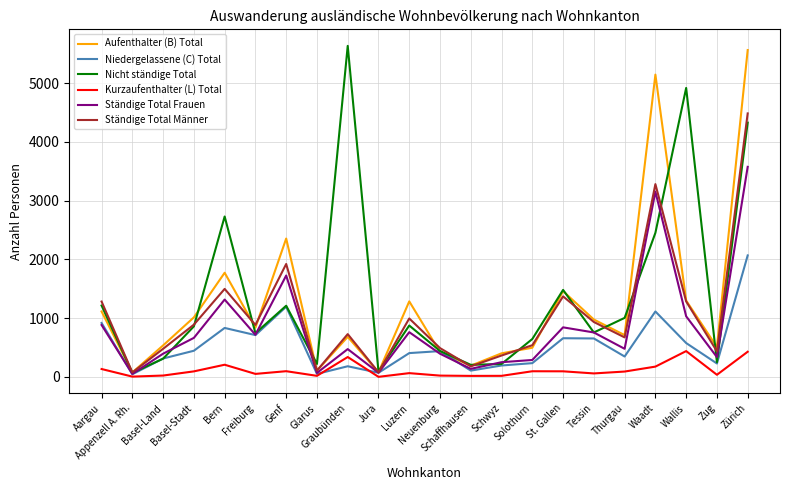

At which category is the sum across all series the highest?

Zürich